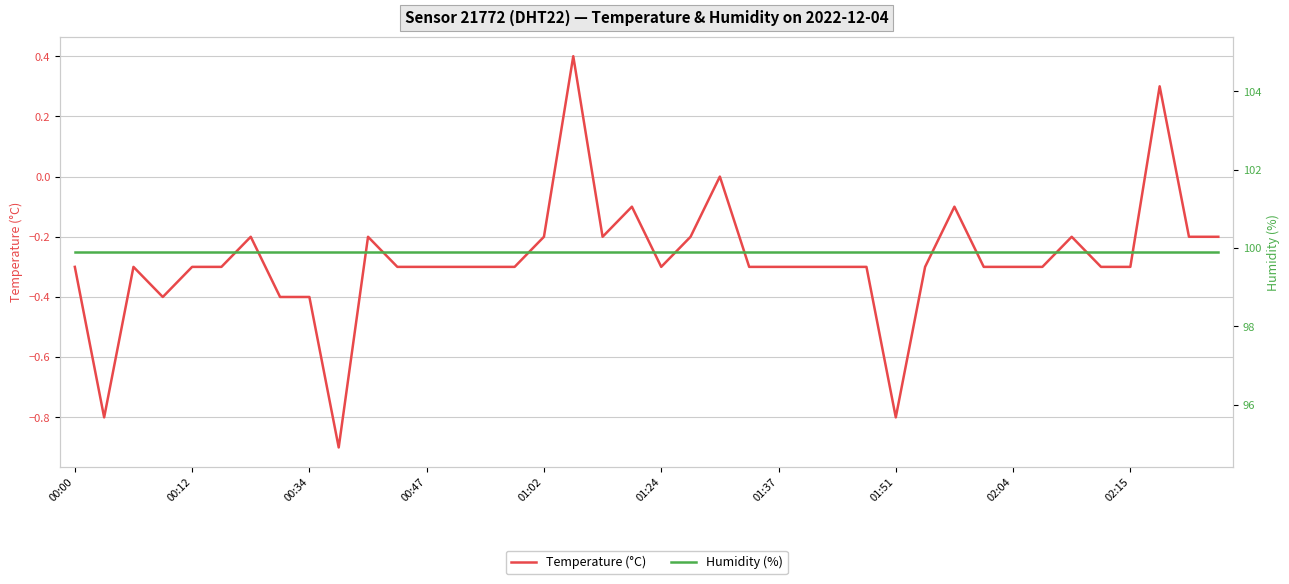

Does the chart display data point markers on the line(s)?

No